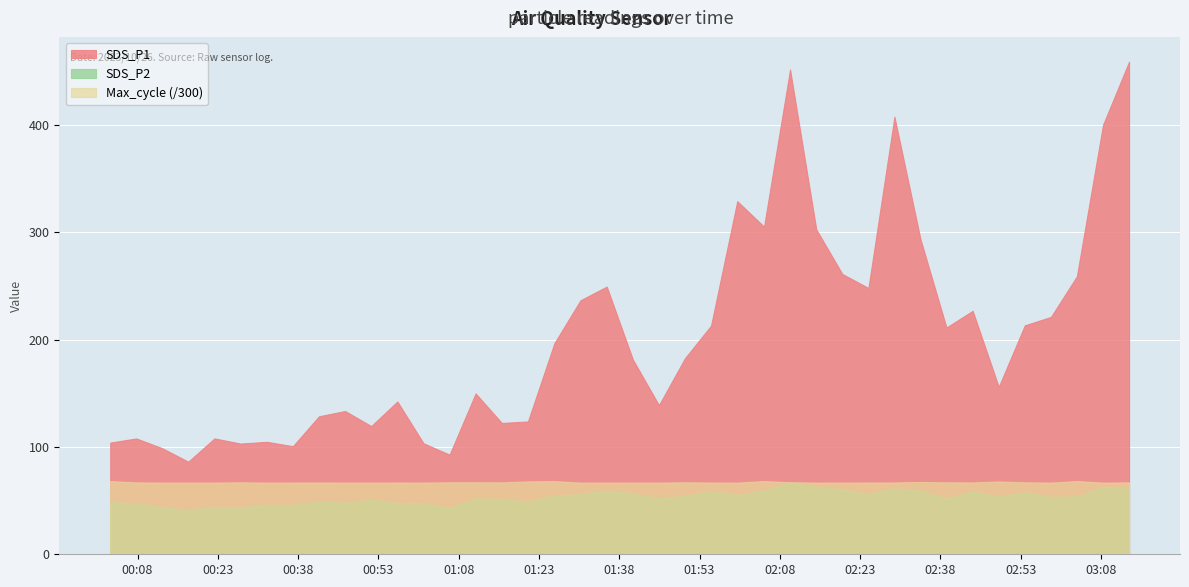

True or false: SDS_P2 and SDS_P1 cross at least once.

False